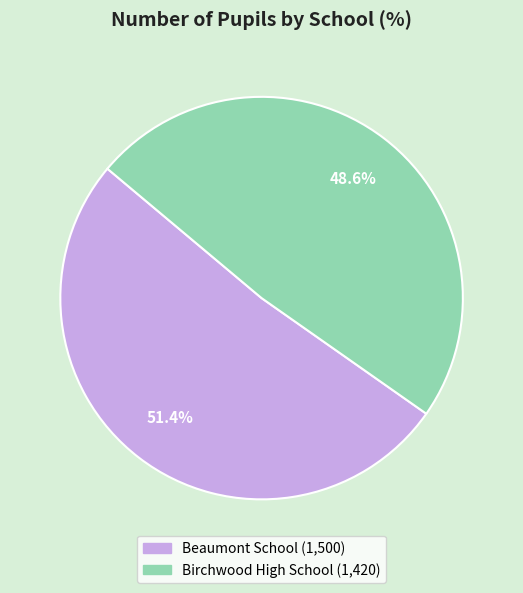

Is it true that Birchwood High School is 62% of the pie?

False